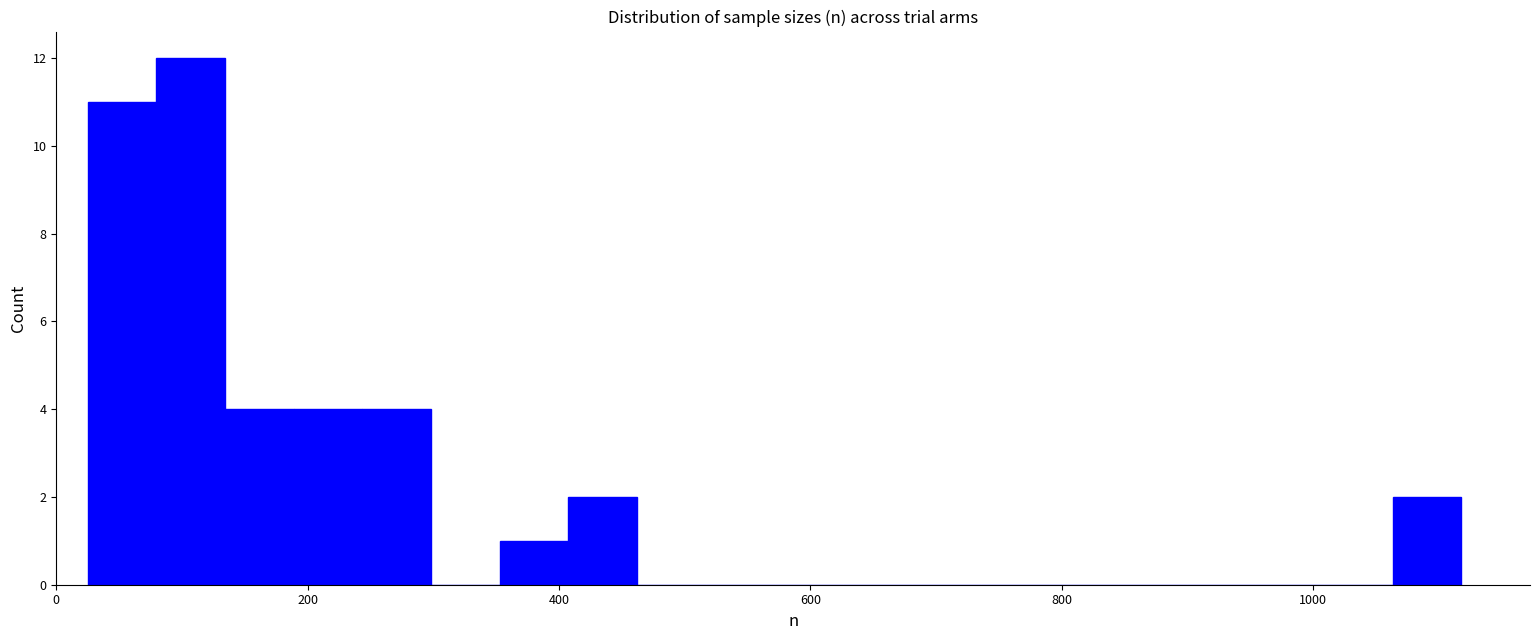

Around what value on the x-axis is the tallest bar? Give the approximate position of its centre, as read against the axis.

100